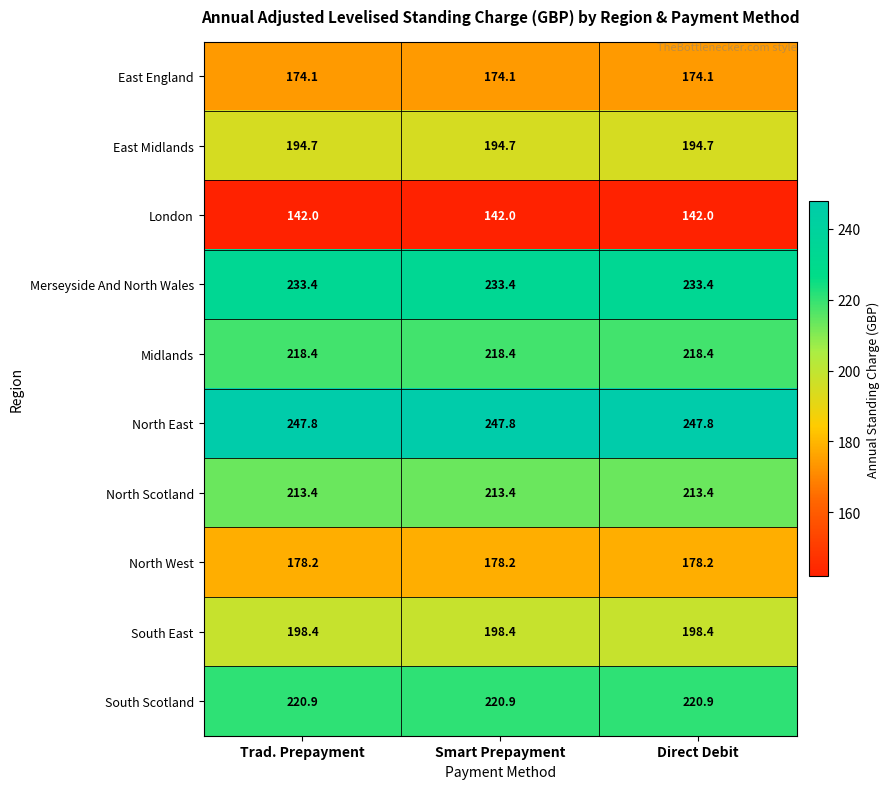

What is the average value of the Midlands series?

218.4